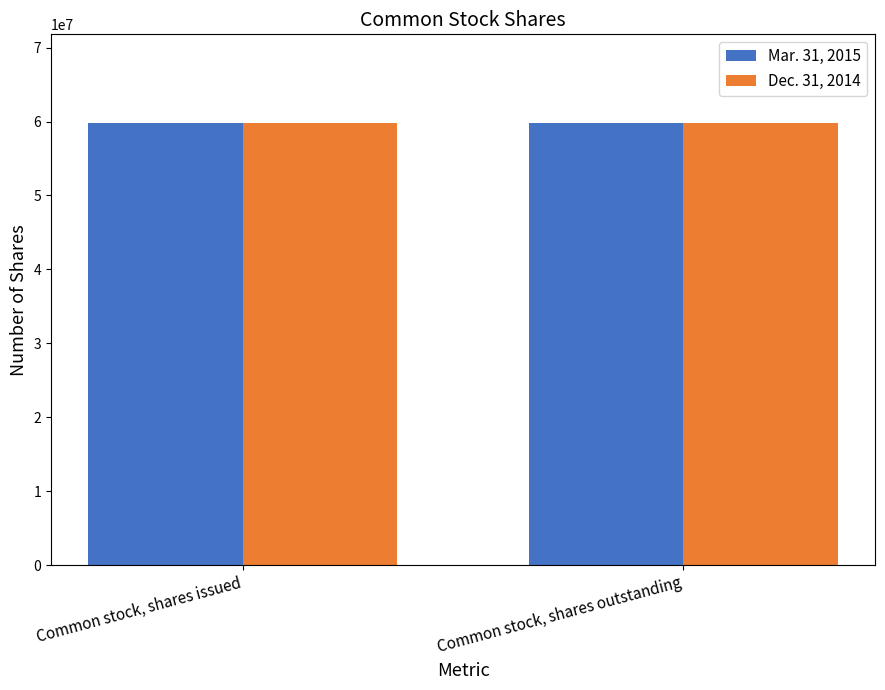

What is the greatest value displayed?

59827555